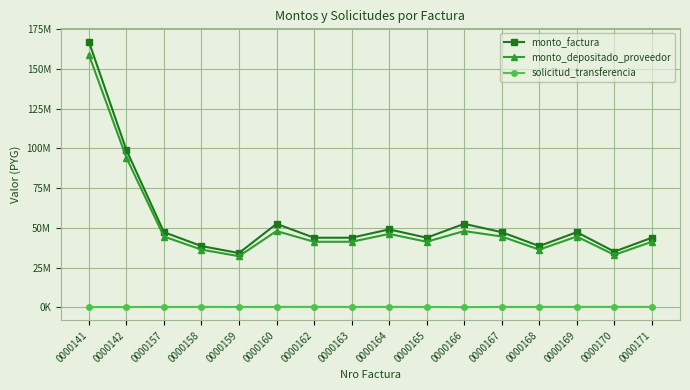

What are all the series names shown in the legend?

monto_factura, monto_depositado_proveedor, solicitud_transferencia